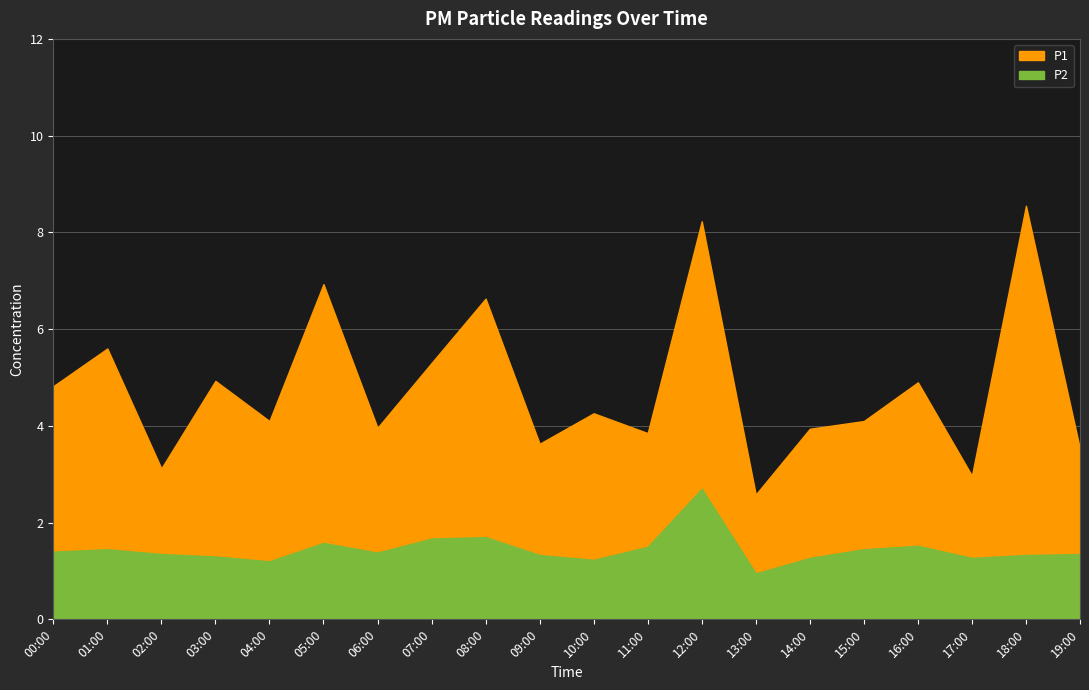

Which series changed the most between 02:00 and 07:00?

P1